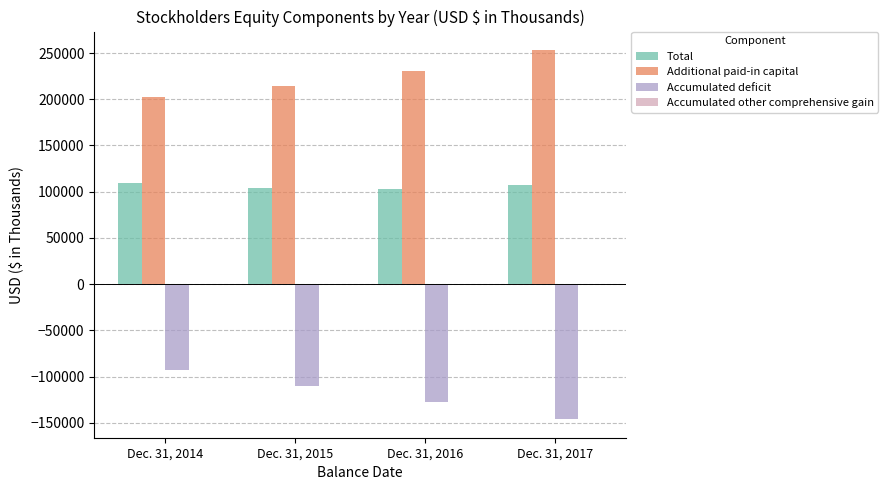

True or false: Additional paid-in capital has a value of 230605 at Dec. 31, 2016.

True